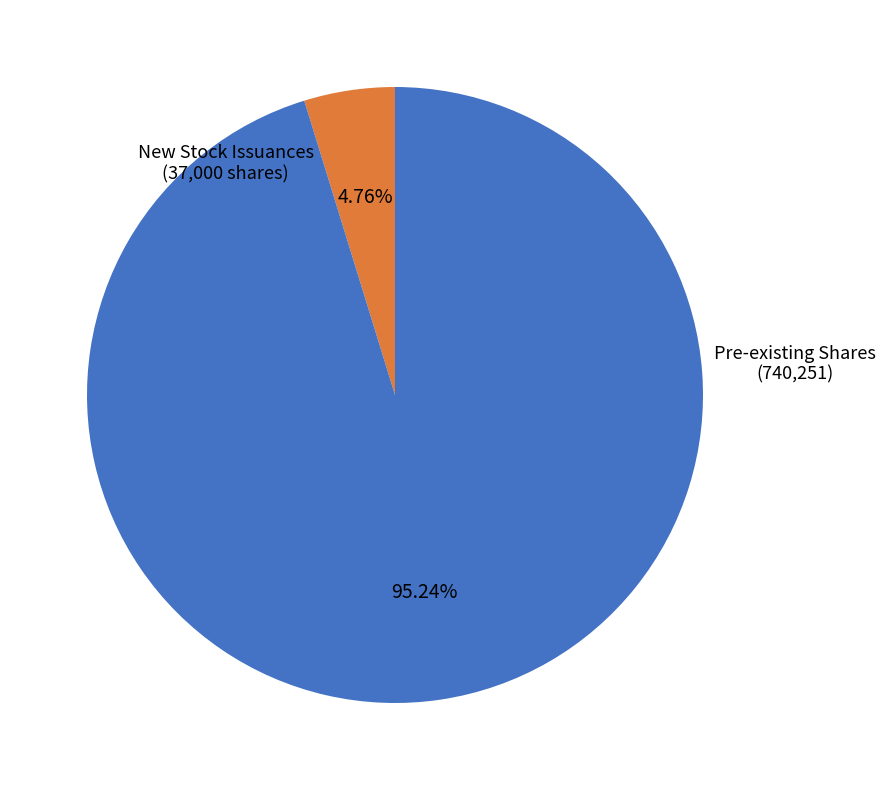

Rank the categories by value from lowest to highest.

New Stock Issuances, Pre-existing Shares